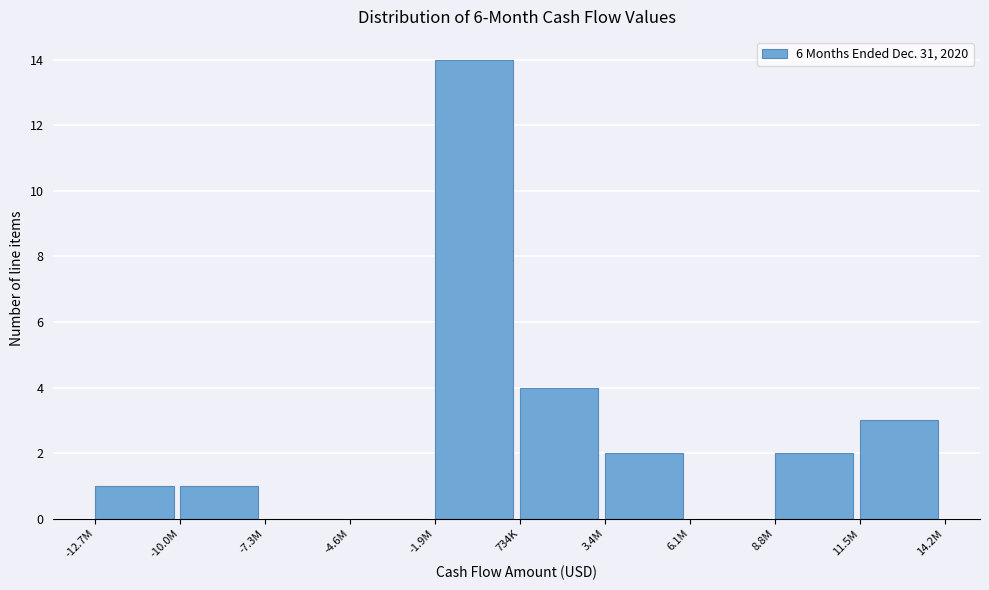

Reading left to right, transcribe all the data shown in this chart.

-12.7M=1	-10.0M=1	-7.3M=0	-4.6M=0	-1.9M=14	734K=4	3.4M=2	6.1M=0	8.8M=2	11.5M=3